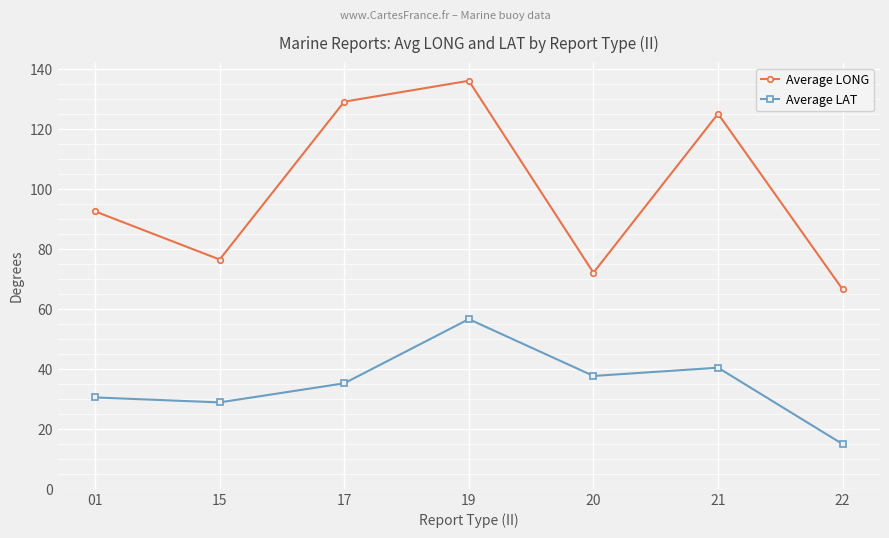

What is the value of the Average LONG point at the 2nd from the left?

76.5